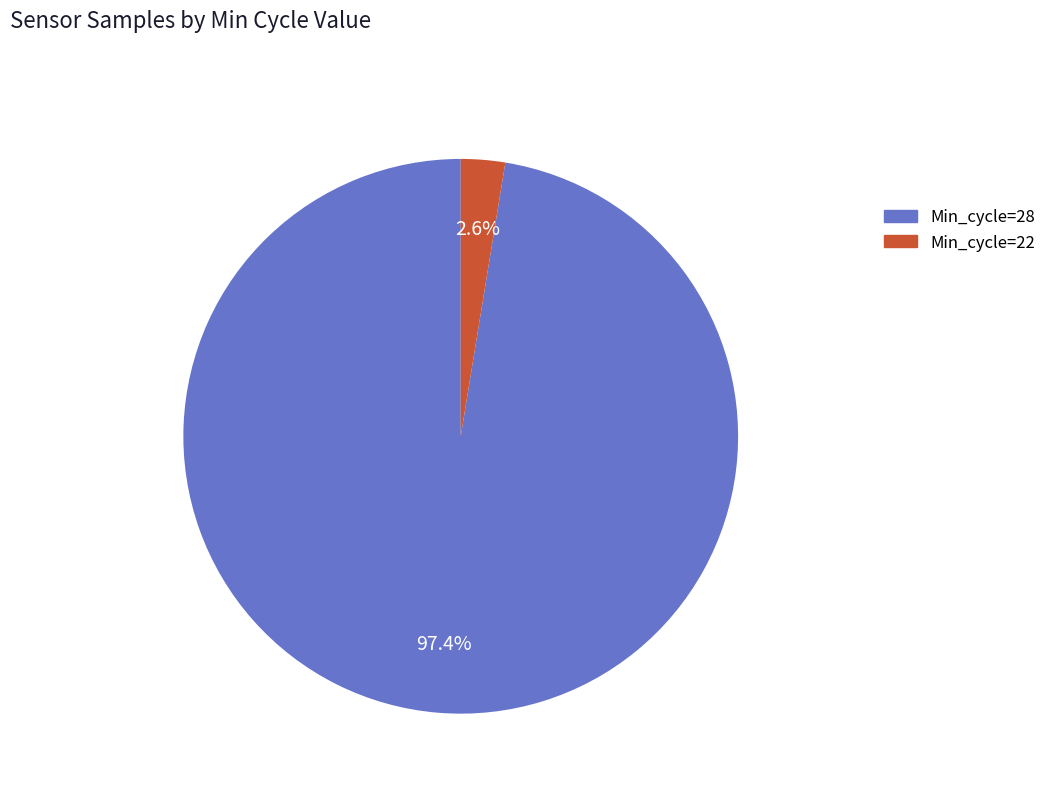

Which category has the smallest portion of the pie?

Min_cycle=22